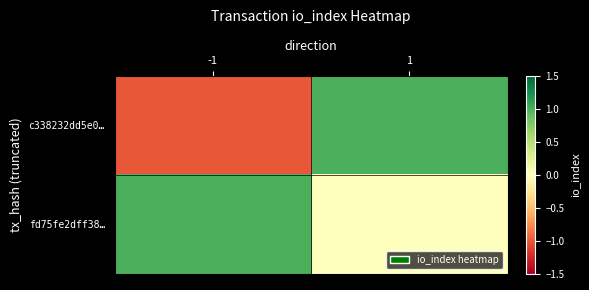

At -1, list the series in order from largest to smallest.

fd75fe2dff38…, c338232dd5e0…